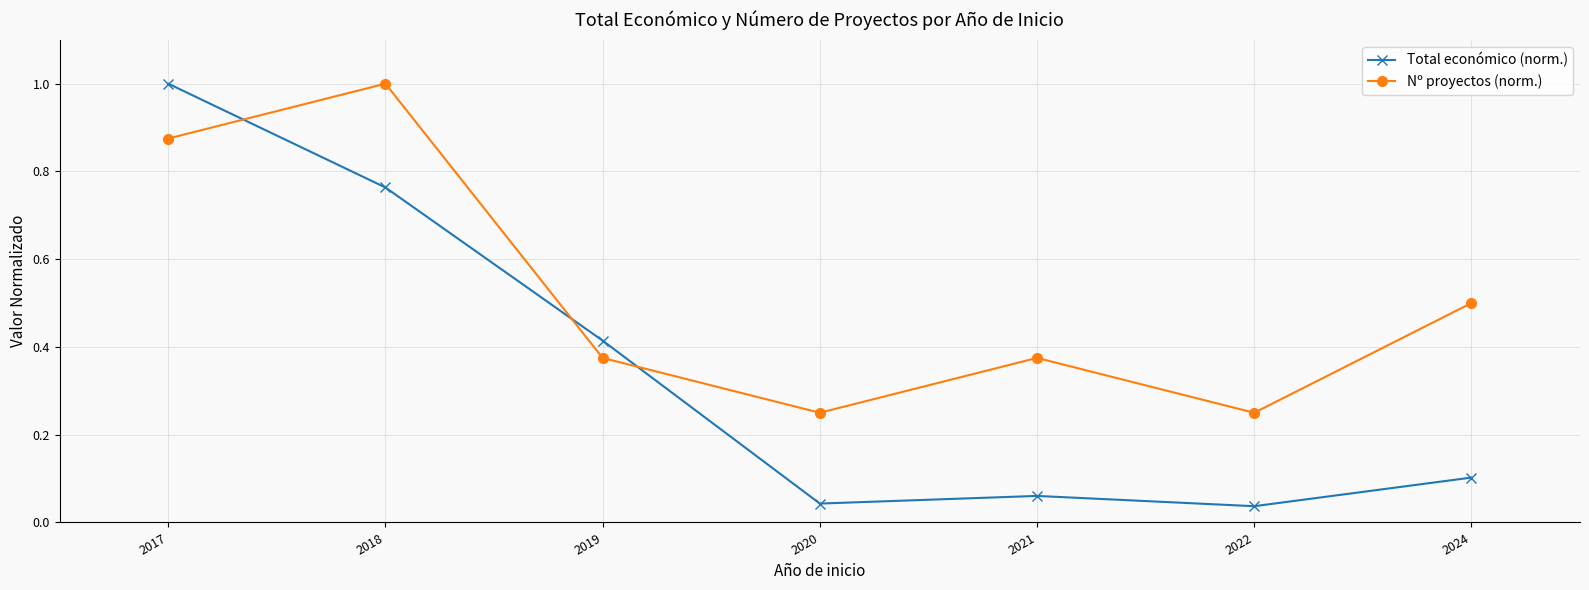

Which series changed the most between 2020 and 2024?

Nº proyectos (norm.)